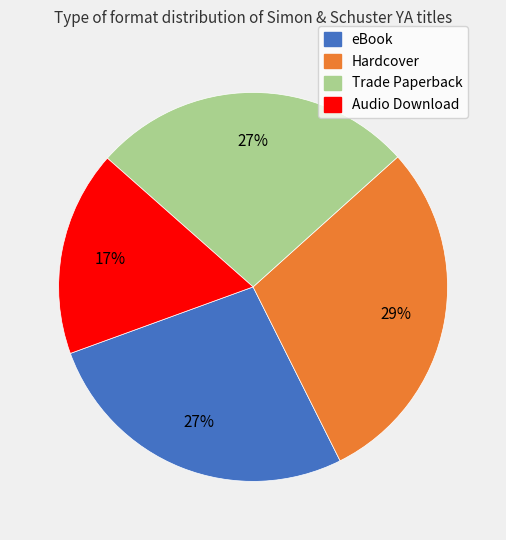

To the nearest percent, what is the difference between the largest and smallest slice percentages?

12%